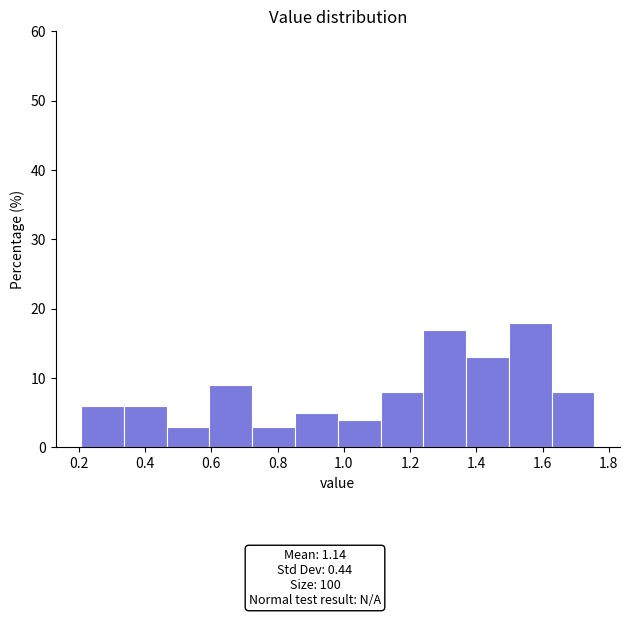

Reading left to right, list every bar in this chart as the range it spans on the x-axis followed by its height. Neither the bar edges nor the heights are printed on the chart, so give them approximately, as read against the axes.

0.20 to 0.34: 6
0.34 to 0.46: 6
0.46 to 0.60: 3
0.60 to 0.72: 9
0.72 to 0.86: 3
0.86 to 0.98: 5
0.98 to 1.12: 4
1.12 to 1.24: 8
1.24 to 1.36: 17
1.36 to 1.50: 13
1.50 to 1.62: 18
1.62 to 1.76: 8